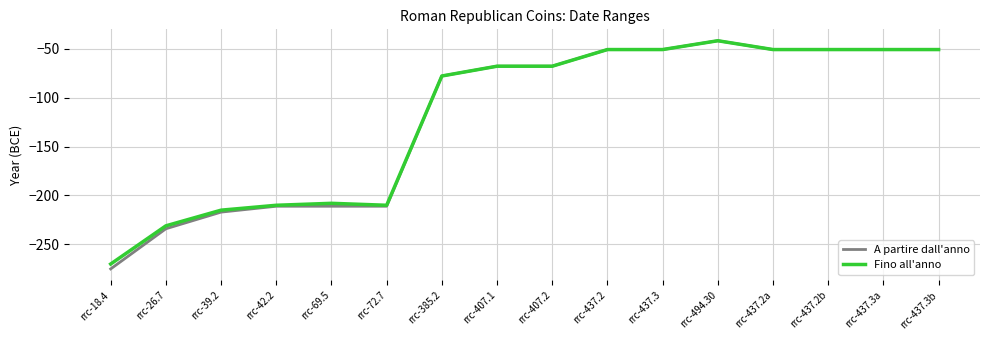

What is the difference between the maximum and second lowest values in the A partire dall'anno series?

192